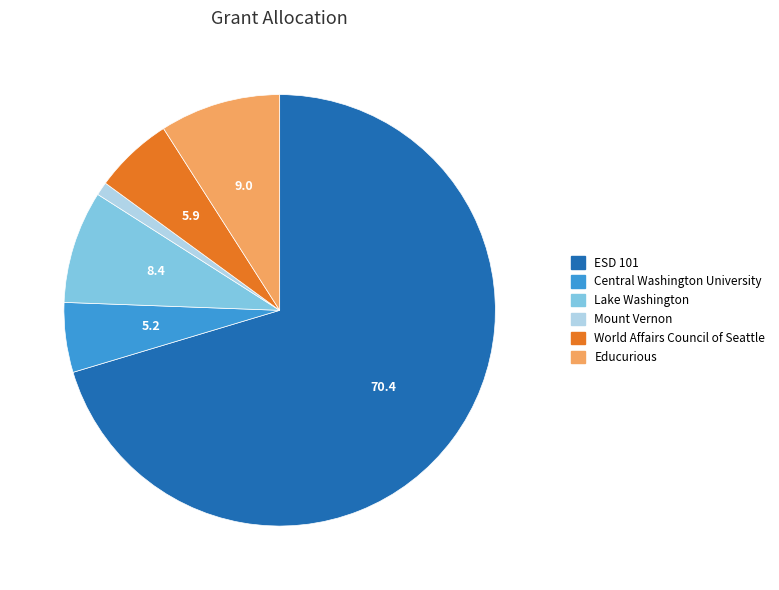

What is the largest slice in the pie chart?

ESD 101